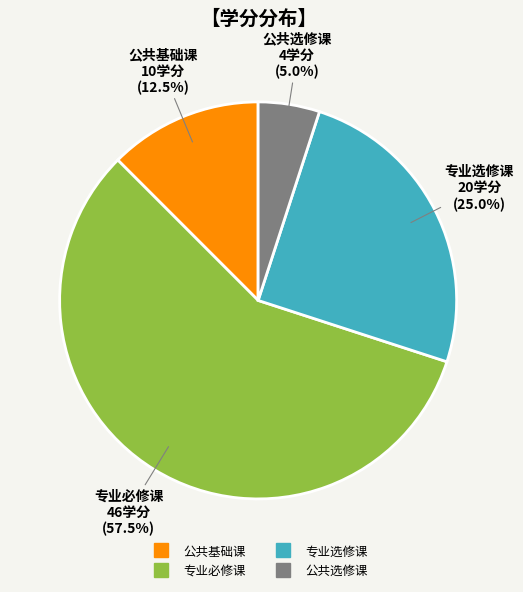

To the nearest percent, what is the difference between the 公共基础课 and 专业必修课 slice percentages?

45%